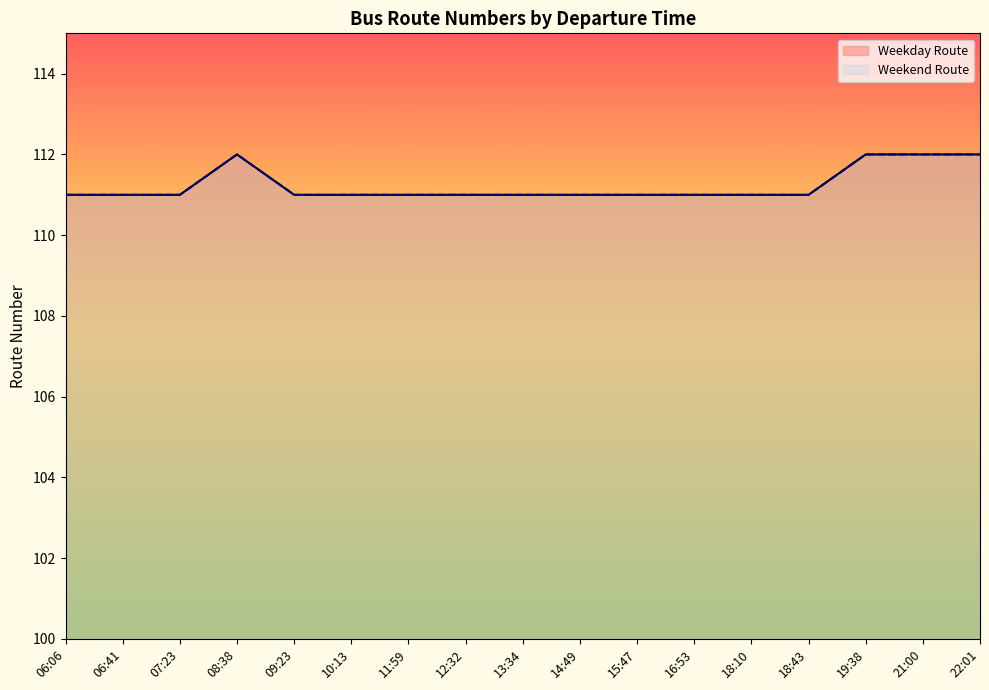

Which series has the largest total across all categories?

Weekday Route